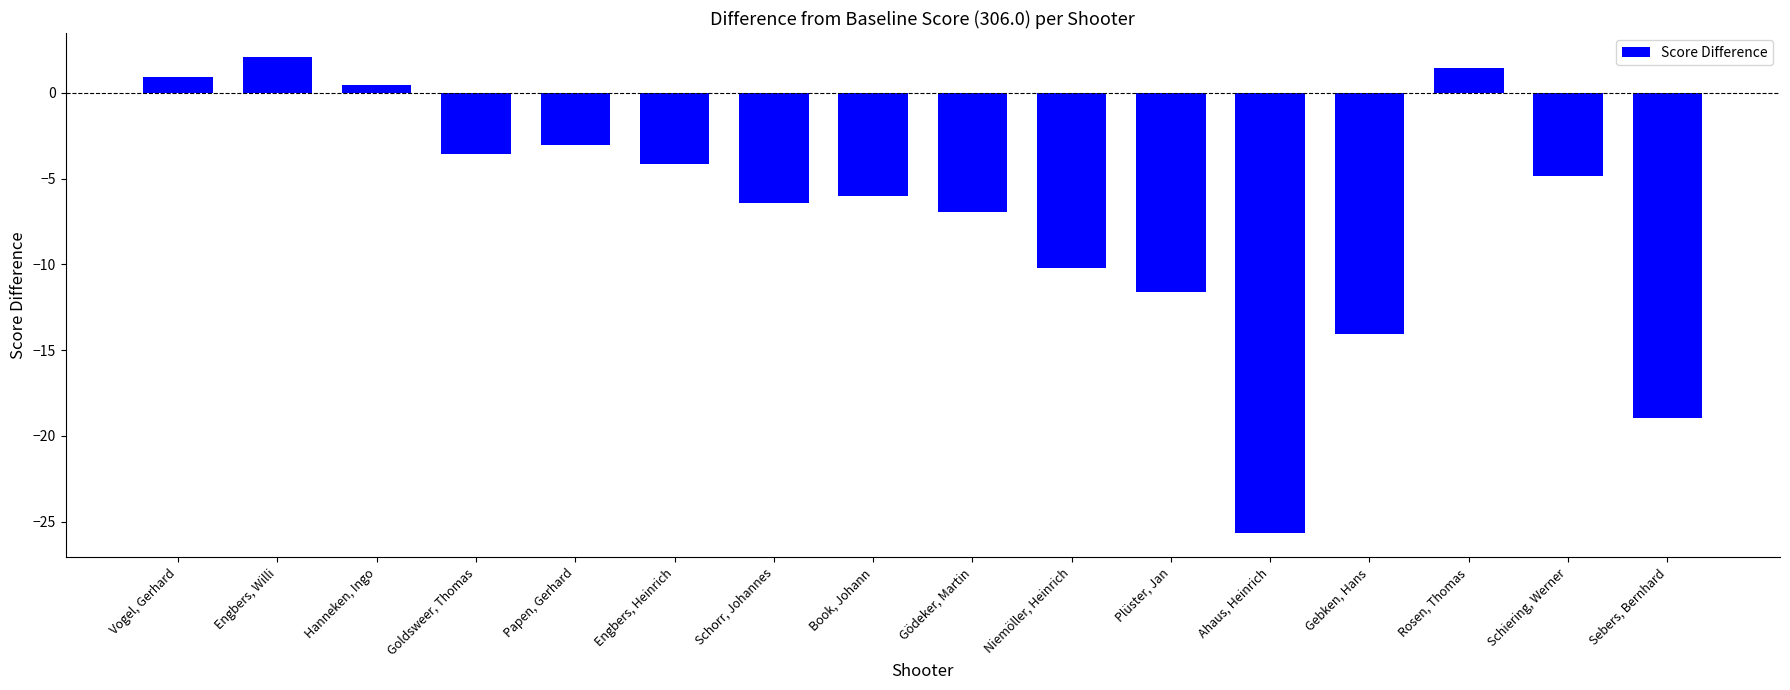

Are the bars grouped side by side (vs. stacked)?

No